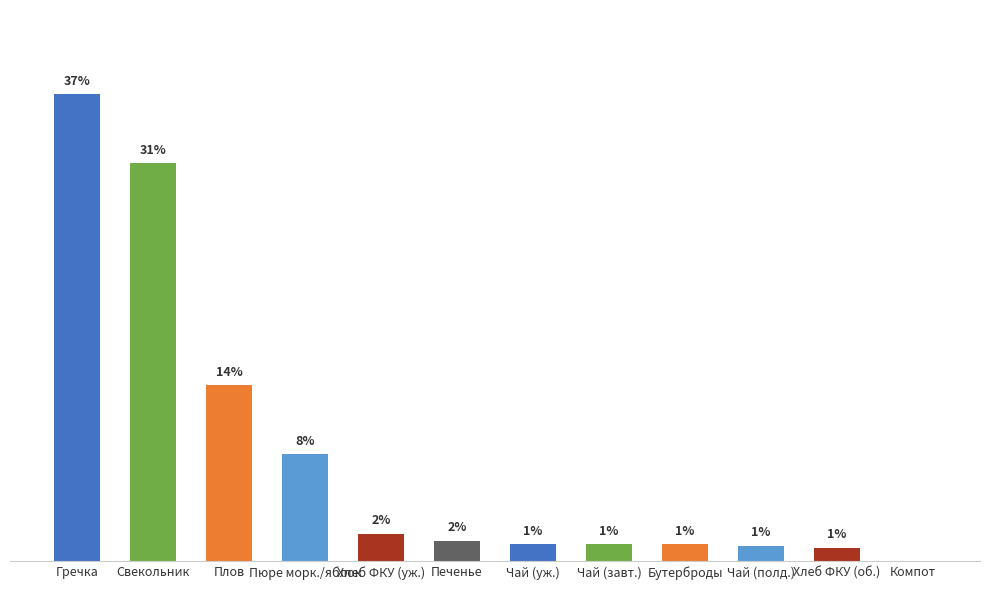

How many distinct data groups are displayed?

1